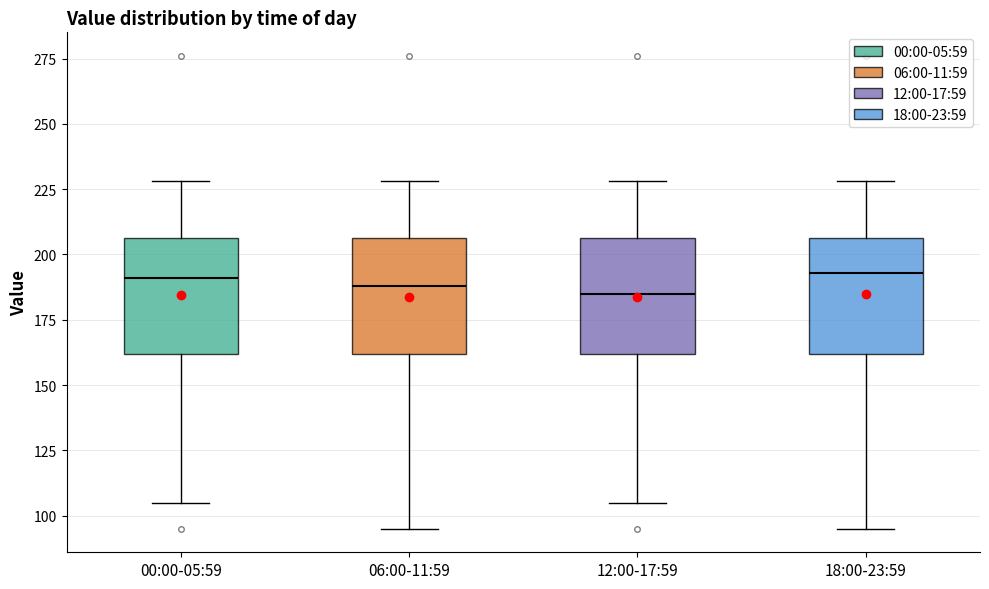

Reading left to right, read every box against the y-axis: the position of its median line, the range the box covers, and the ends of its whiskers. The values are not printed on the chart, so give them approximately, as read against the axis.

00:00-05:59: median 190, box 160 to 205, whiskers 105 to 230
06:00-11:59: median 190, box 160 to 205, whiskers 95 to 230
12:00-17:59: median 185, box 160 to 205, whiskers 105 to 230
18:00-23:59: median 195, box 160 to 205, whiskers 95 to 230